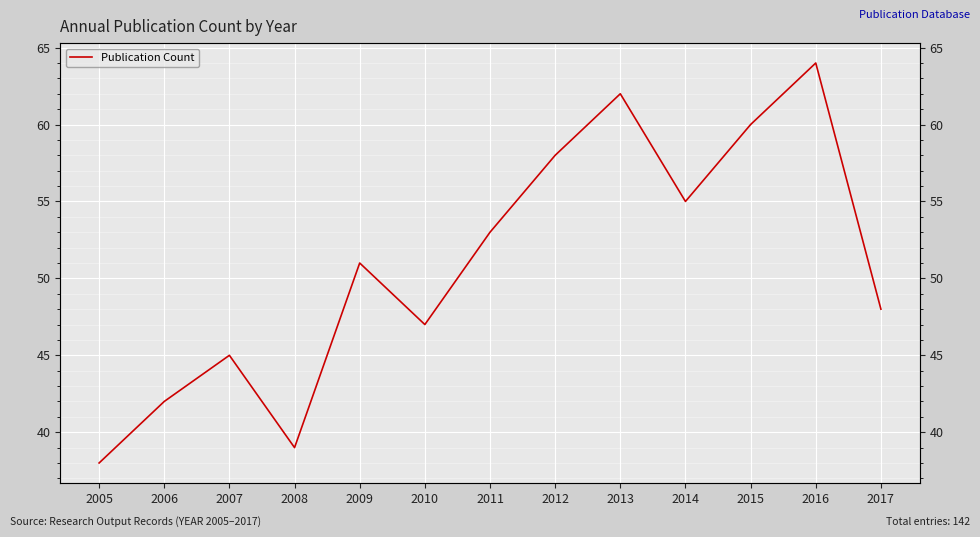

Rank the categories by value from highest to lowest.

2016, 2013, 2015, 2012, 2014, 2011, 2009, 2017, 2010, 2007, 2006, 2008, 2005